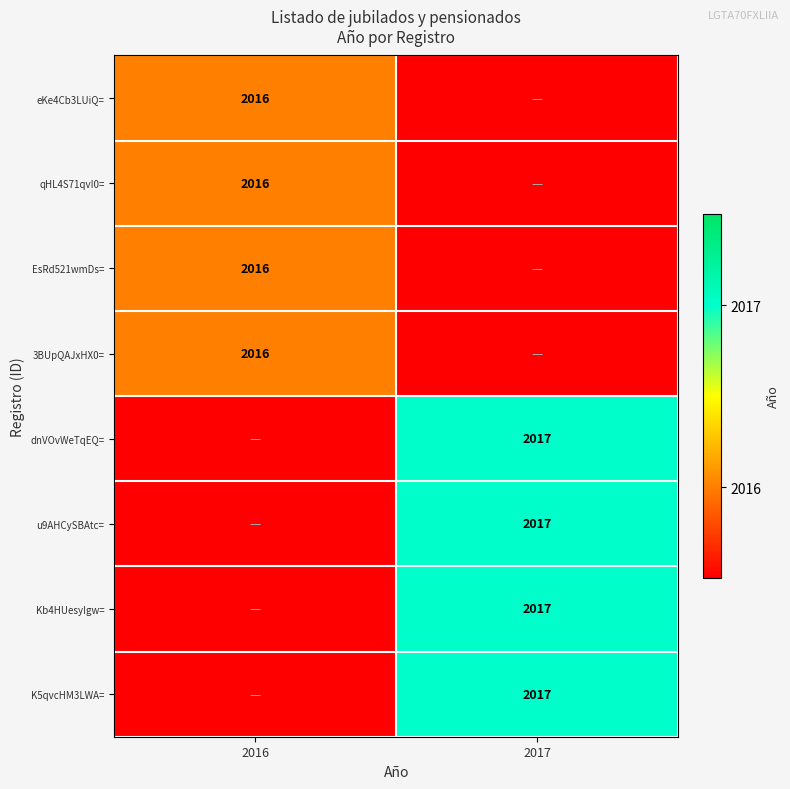

Is it true that qHL4S71qvI0= equals 2016 at 2016?

True